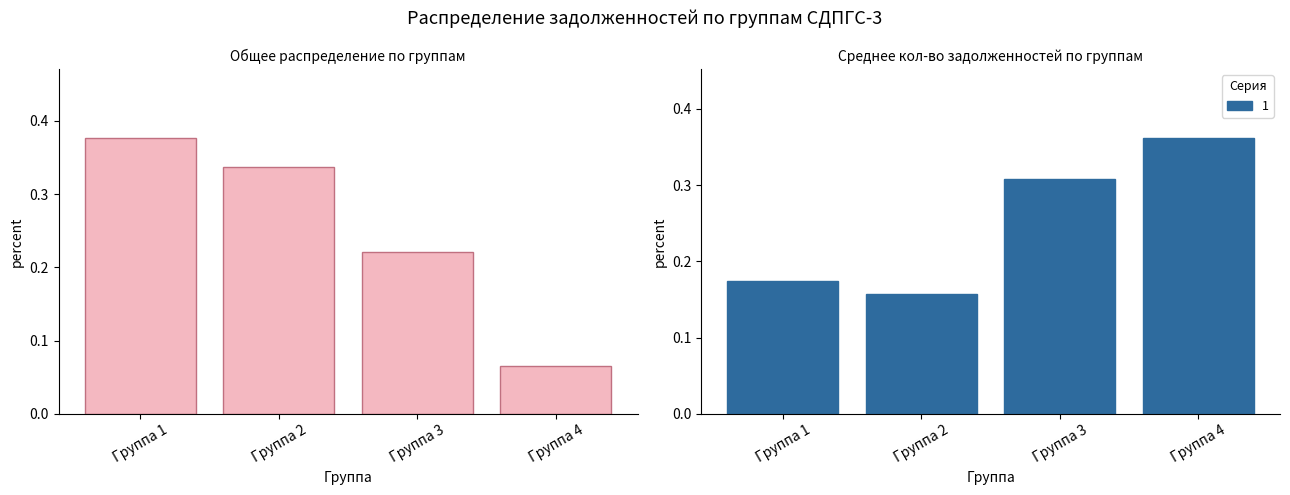

At which label does 1 reach its minimum?

Группа 2